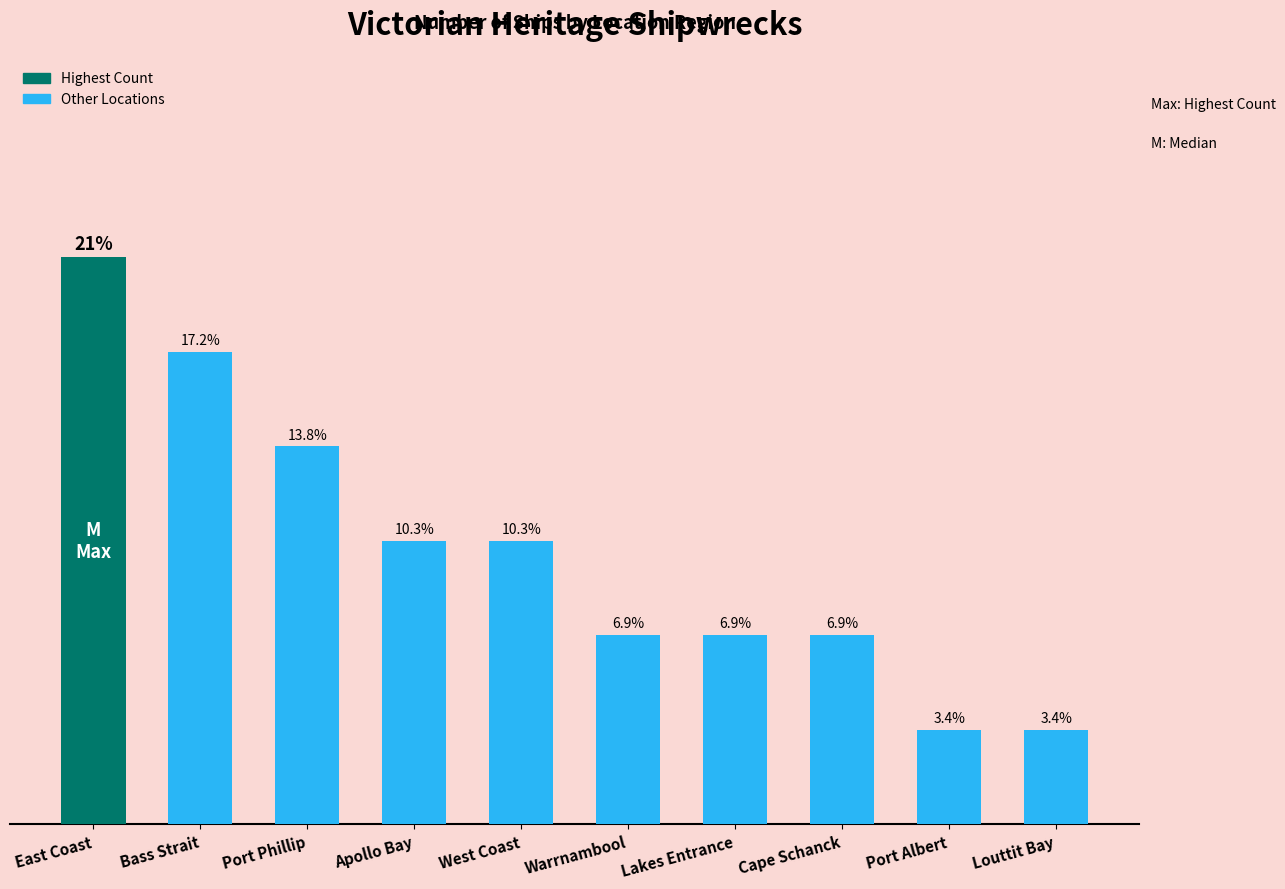

What is the label of the 7th bar from the right?

Apollo Bay